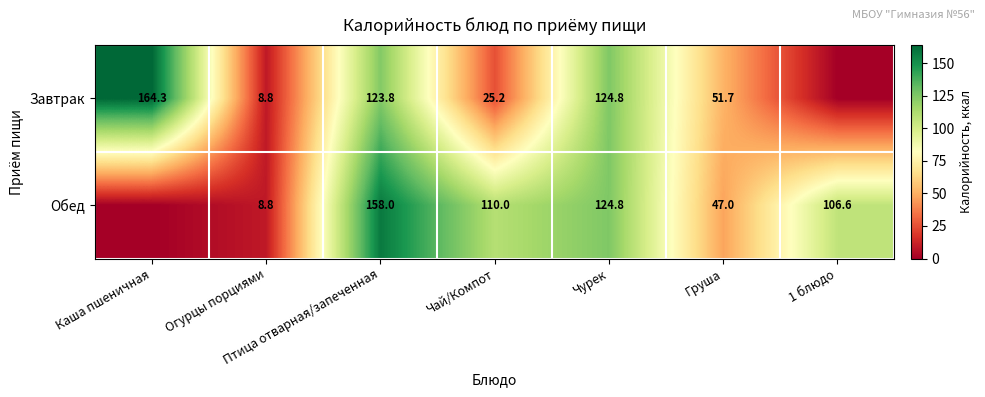

Is the value of Завтрак at Чурек greater than the value of Обед at Птица отварная/запеченная?

No